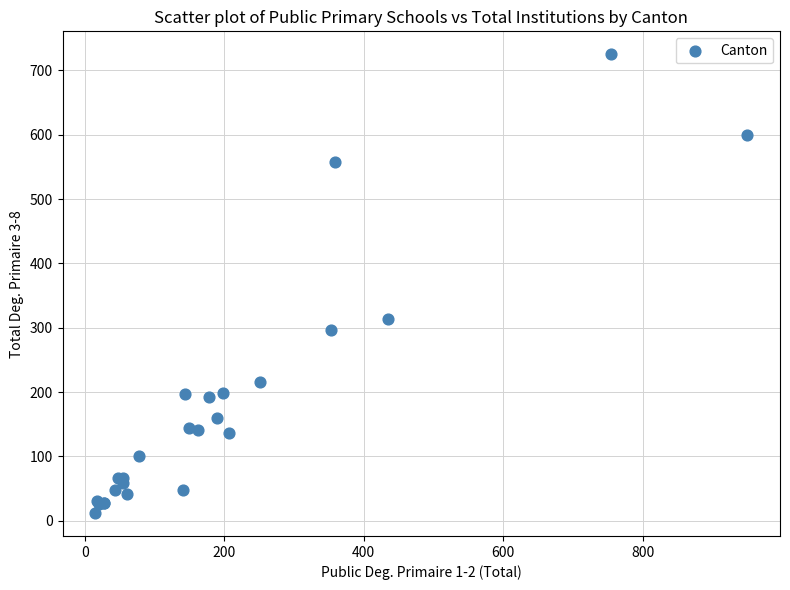

What Y value in the scatter plot is closest to 368?

313